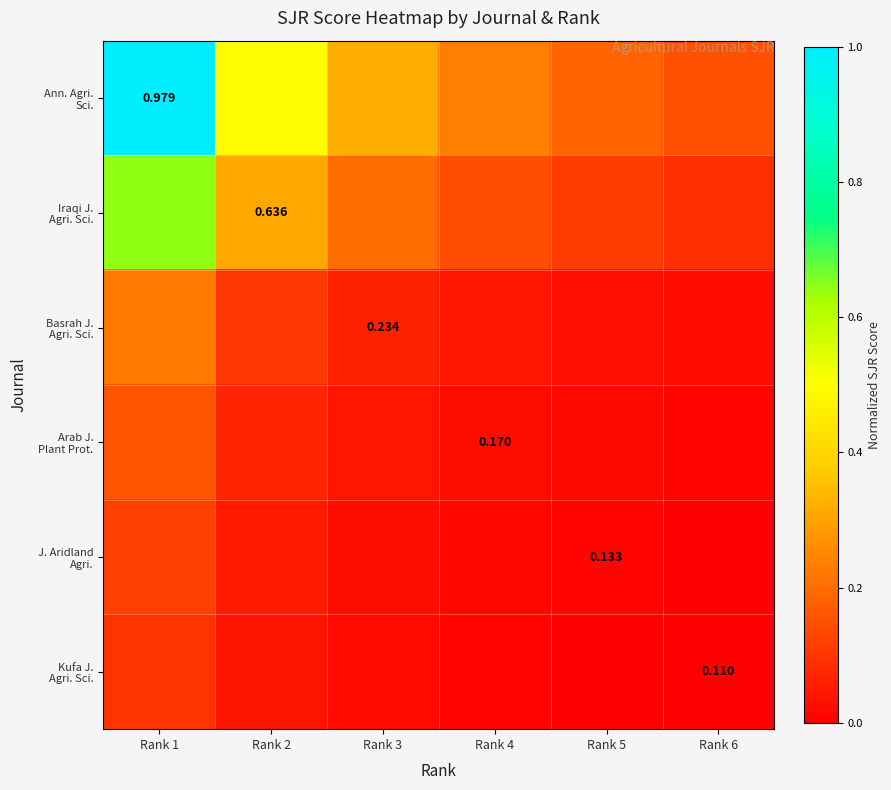

The Kufa J. Agri. Sci. series shows 0.1 at Rank 2. True or false?

False